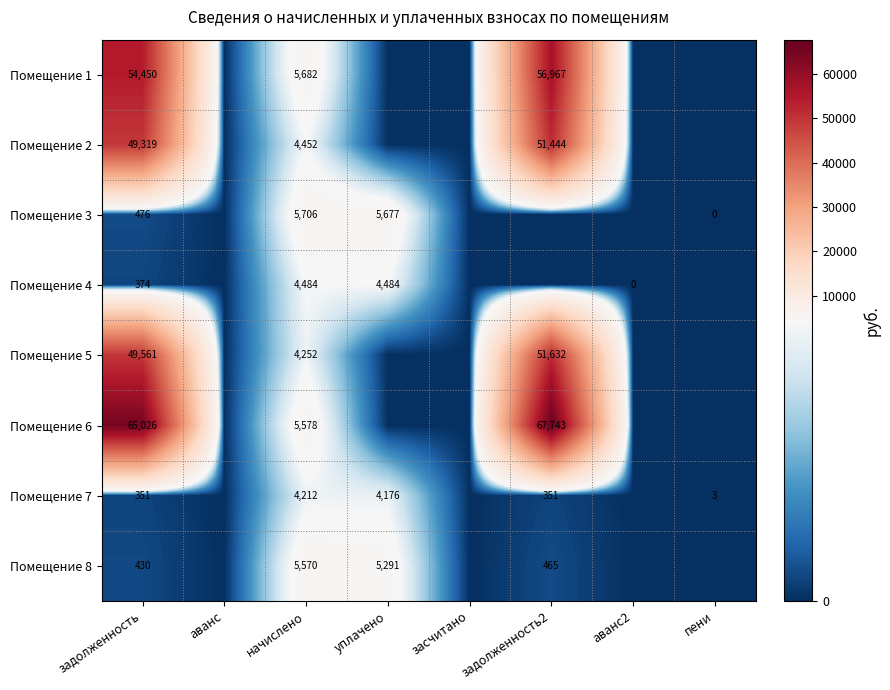

Is it true that Помещение 6 equals 65026 at задолженность?

True